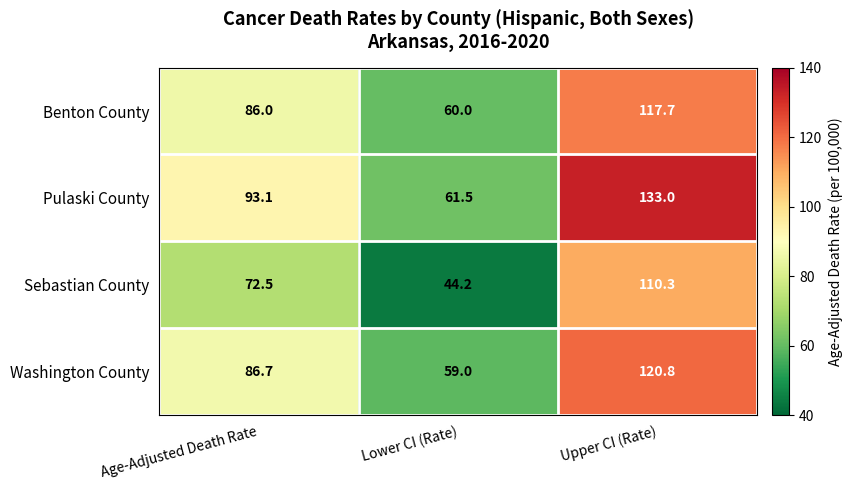

Reading right to left, what are all the values shown in this chart?

Benton County: Upper CI (Rate)=117.7	Lower CI (Rate)=60.0	Age-Adjusted Death Rate=86.0
Pulaski County: Upper CI (Rate)=133.0	Lower CI (Rate)=61.5	Age-Adjusted Death Rate=93.1
Sebastian County: Upper CI (Rate)=110.3	Lower CI (Rate)=44.2	Age-Adjusted Death Rate=72.5
Washington County: Upper CI (Rate)=120.8	Lower CI (Rate)=59.0	Age-Adjusted Death Rate=86.7